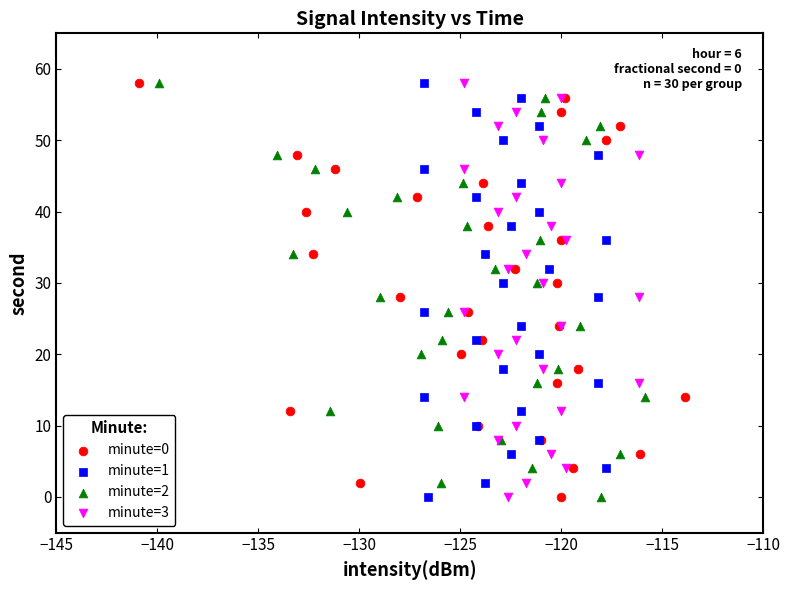

What are all the series names shown in the legend?

minute=0, minute=1, minute=2, minute=3